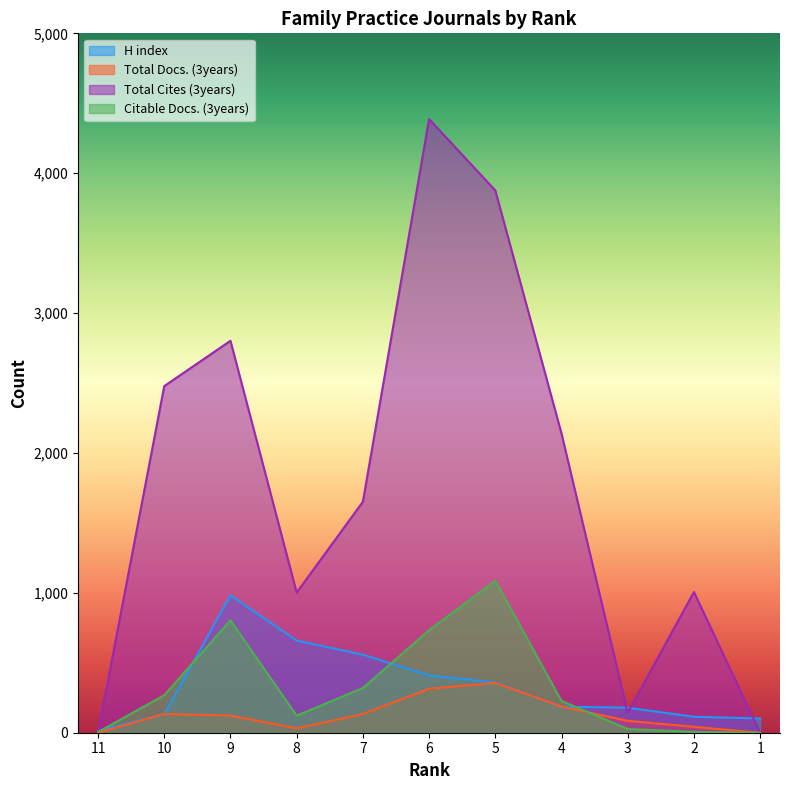

Is the value of Total Cites (3years) at 1 greater than the value of Total Docs. (3years) at 4?

No